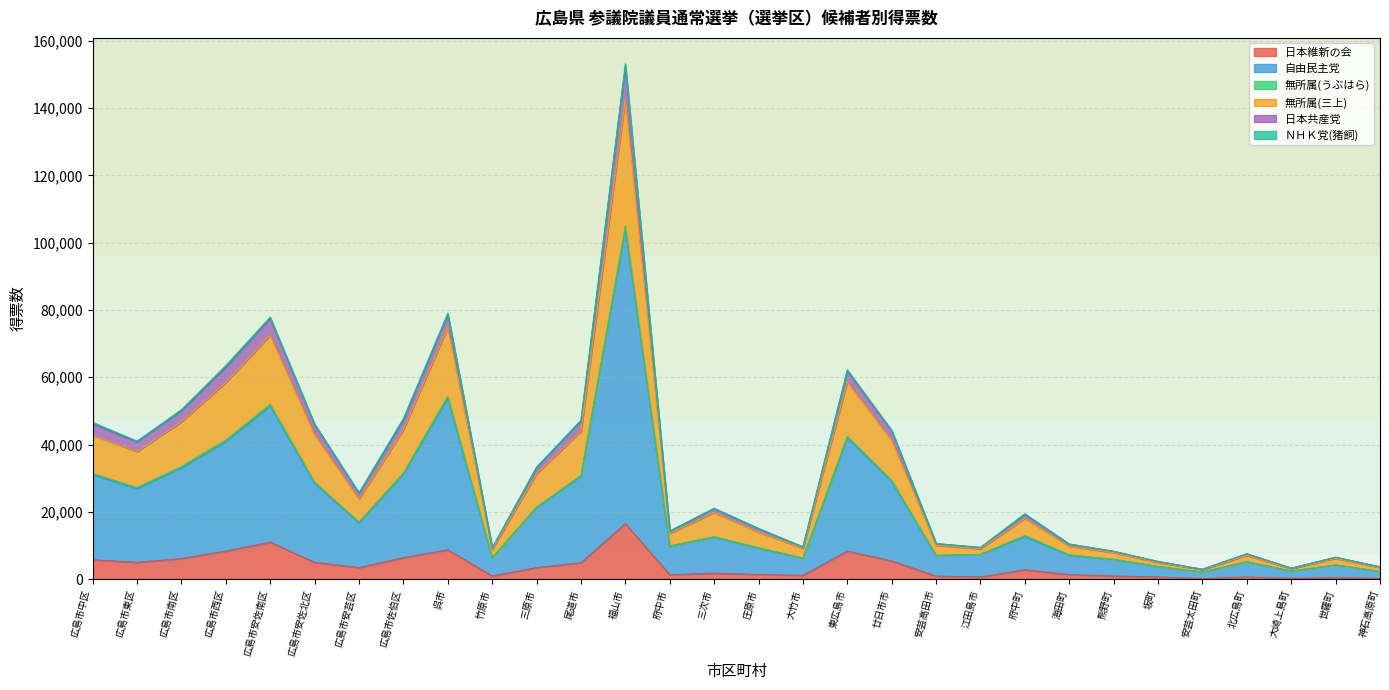

What position from the left is 広島市安芸区?

7